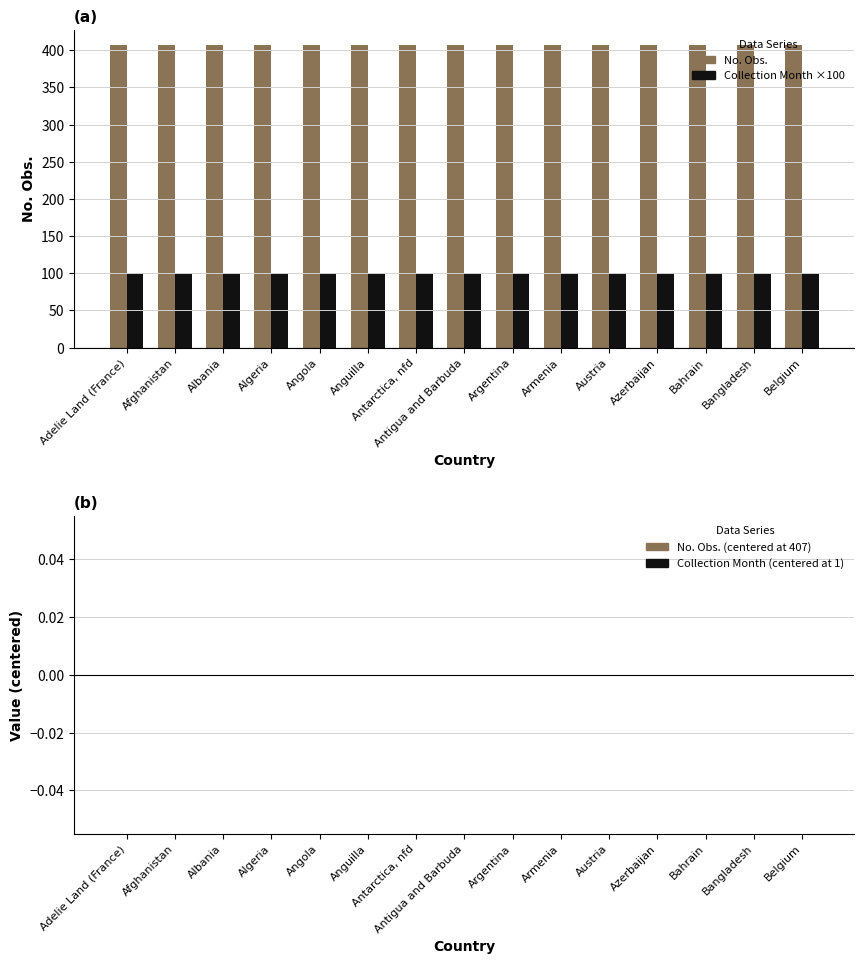

Is it true that Collection Month ×100 equals 161 at Afghanistan?

False